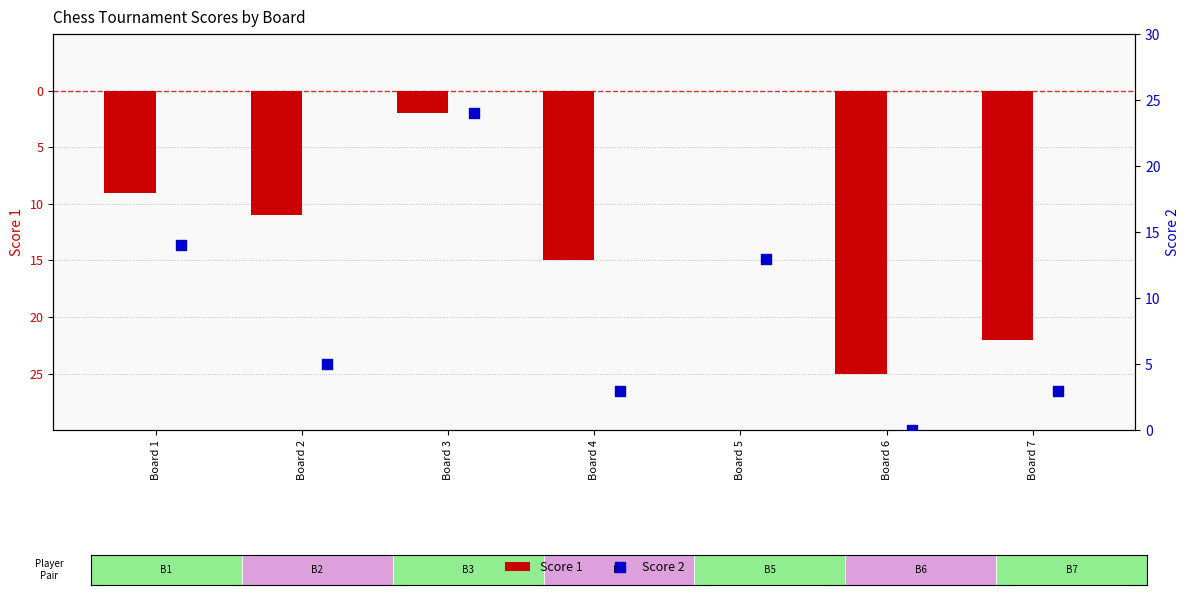

What is the total value across all series at Board 5?

13